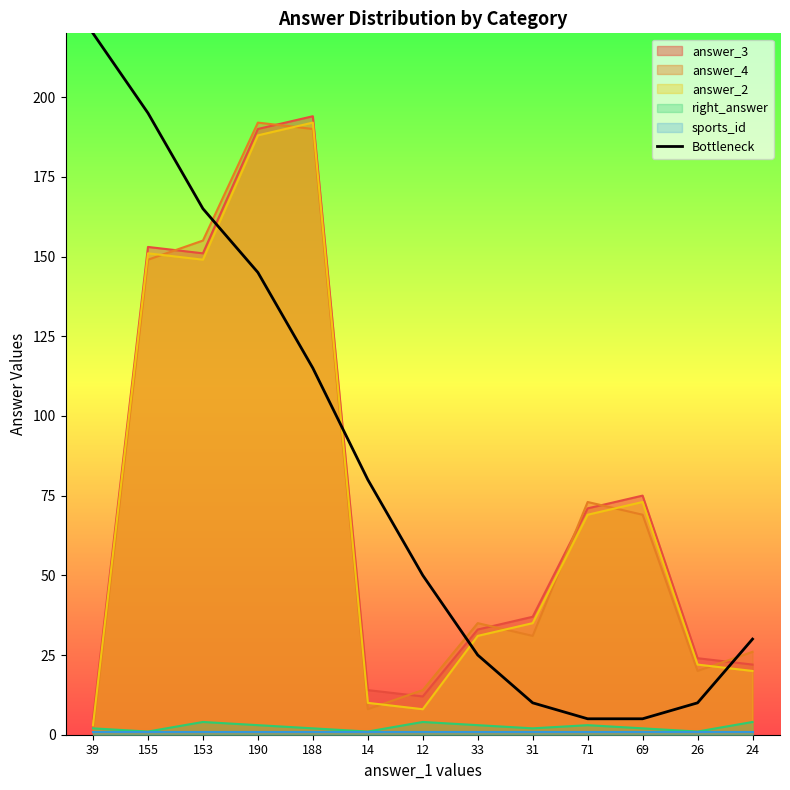

Which label corresponds to the largest value in the chart?

39